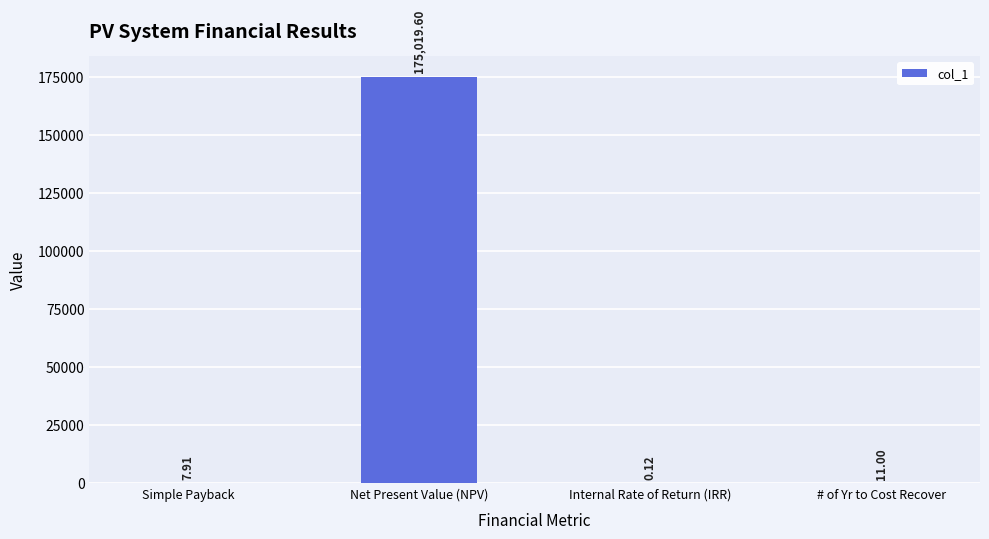

What is the change in value from Internal Rate of Return (IRR) to # of Yr to Cost Recover?

+10.9